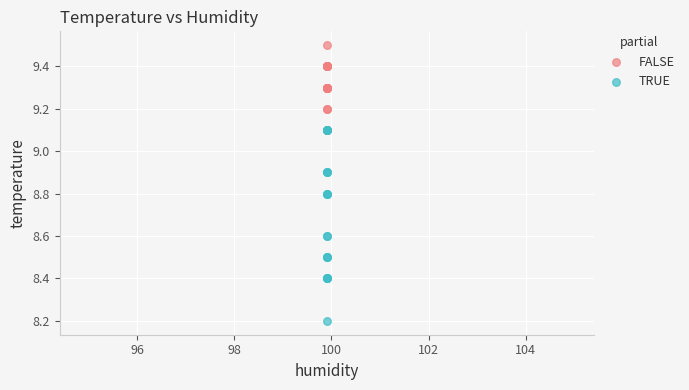

In the TRUE series, what Y value is closest to 8?

8.2